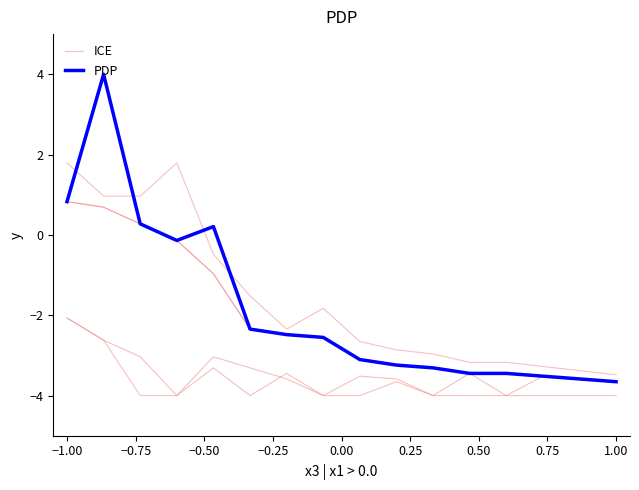

What is the difference between the PDP values at −1.00 and 1.00?

4.5